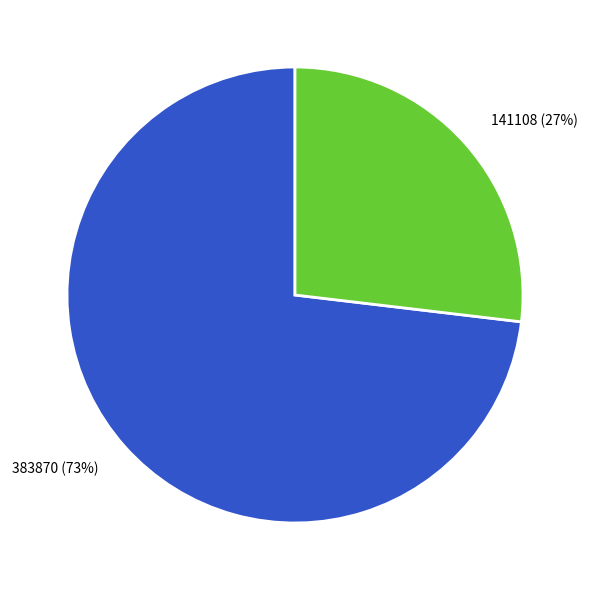

Do 141108 and 383870 together represent more than half of the pie?

Yes